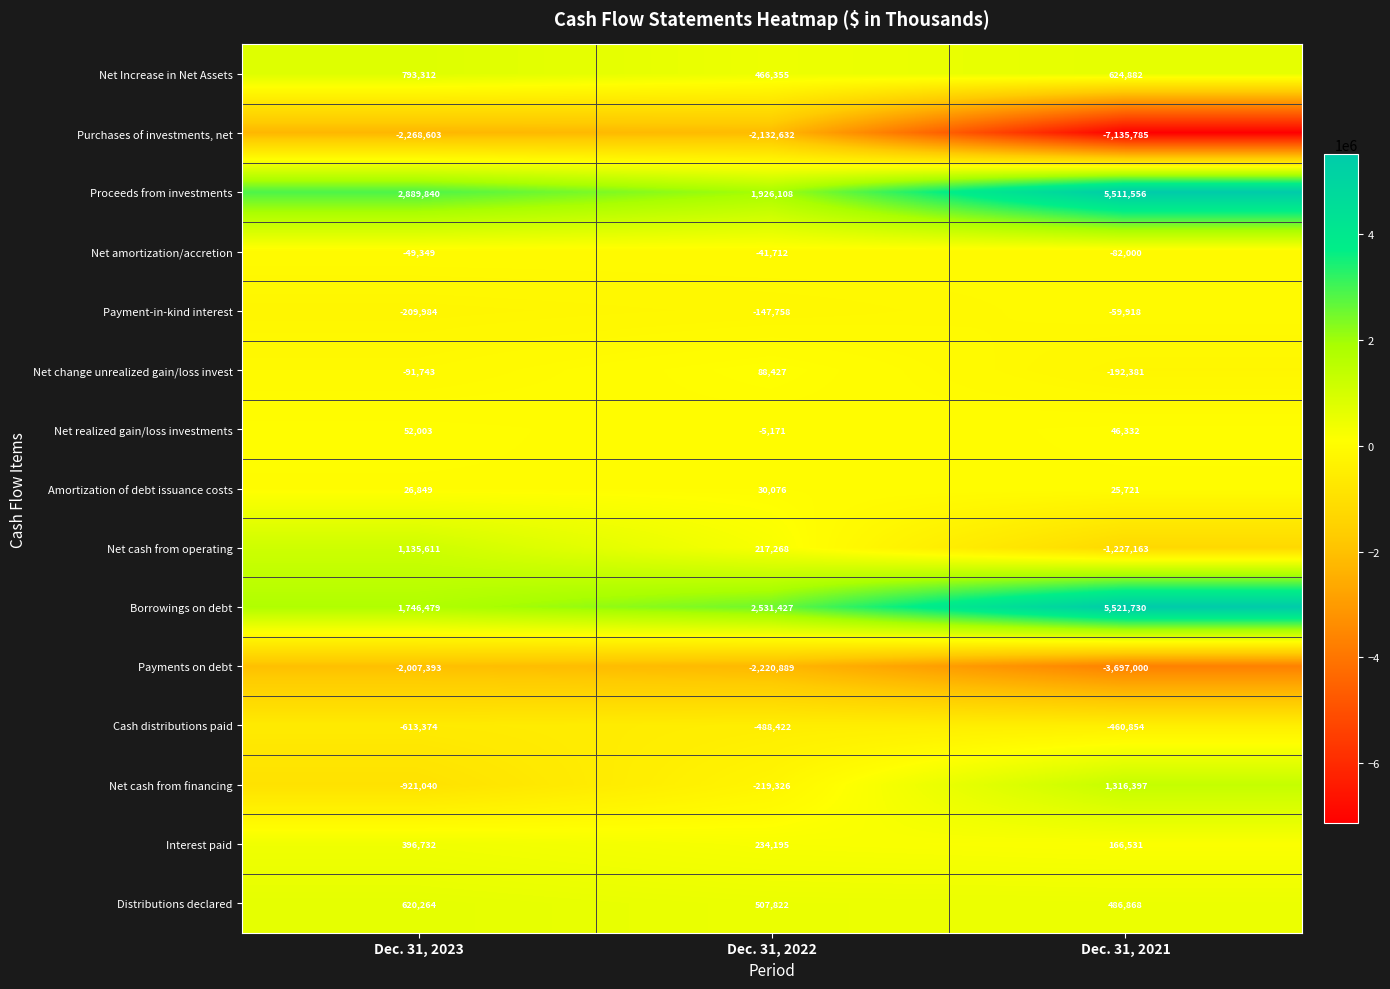

List the series in order of their peak value, highest first.

Borrowings on debt, Proceeds from investments, Net cash from financing, Net cash from operating, Net Increase in Net Assets, Distributions declared, Interest paid, Net change unrealized gain/loss invest, Net realized gain/loss investments, Amortization of debt issuance costs, Net amortization/accretion, Payment-in-kind interest, Cash distributions paid, Payments on debt, Purchases of investments, net